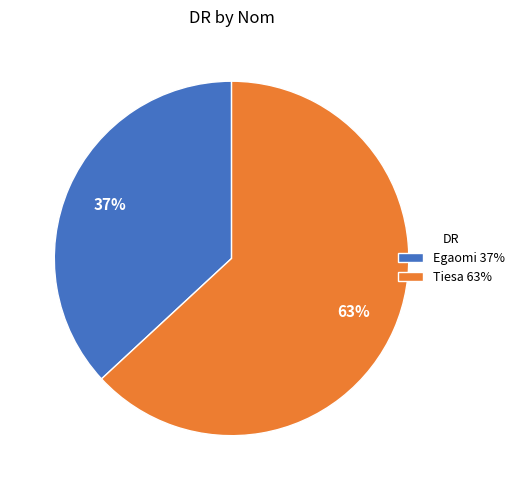

Is the sum of Tiesa 63% and Egaomi 37% greater than half?

Yes